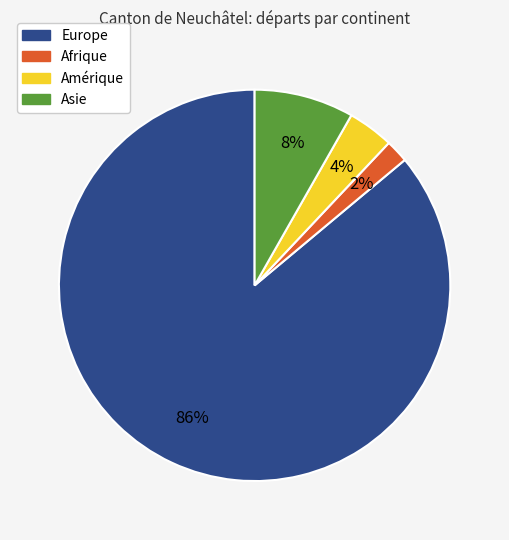

Is there any slice that represents more than half of the pie?

Yes